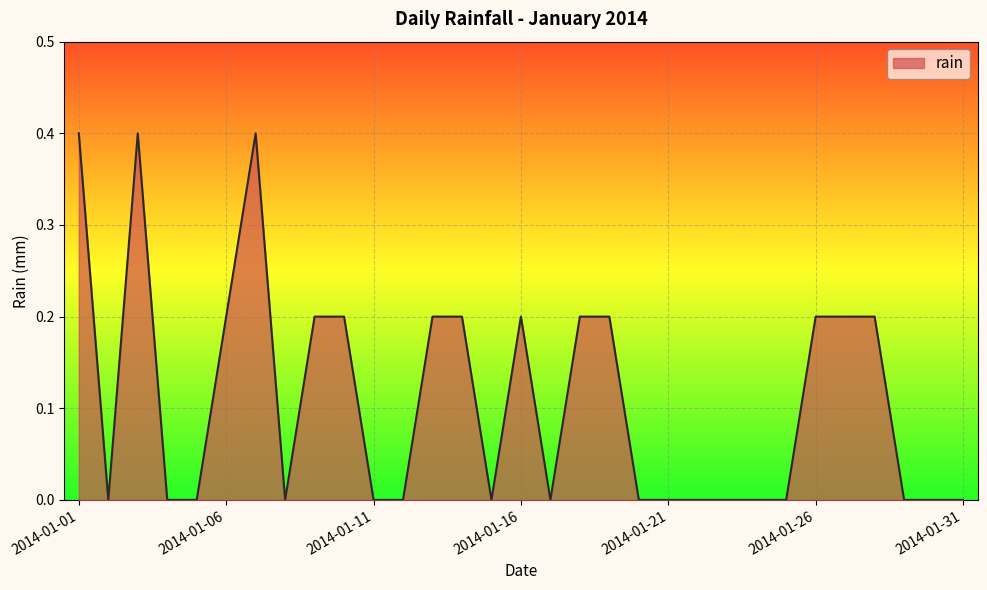

How many lines are shown in the chart?

1